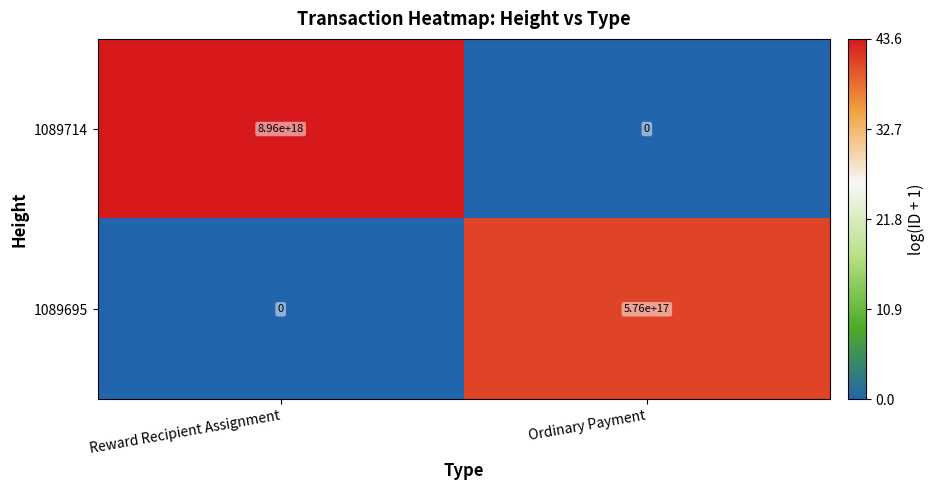

The 1089714 series shows 0 at Ordinary Payment. True or false?

True